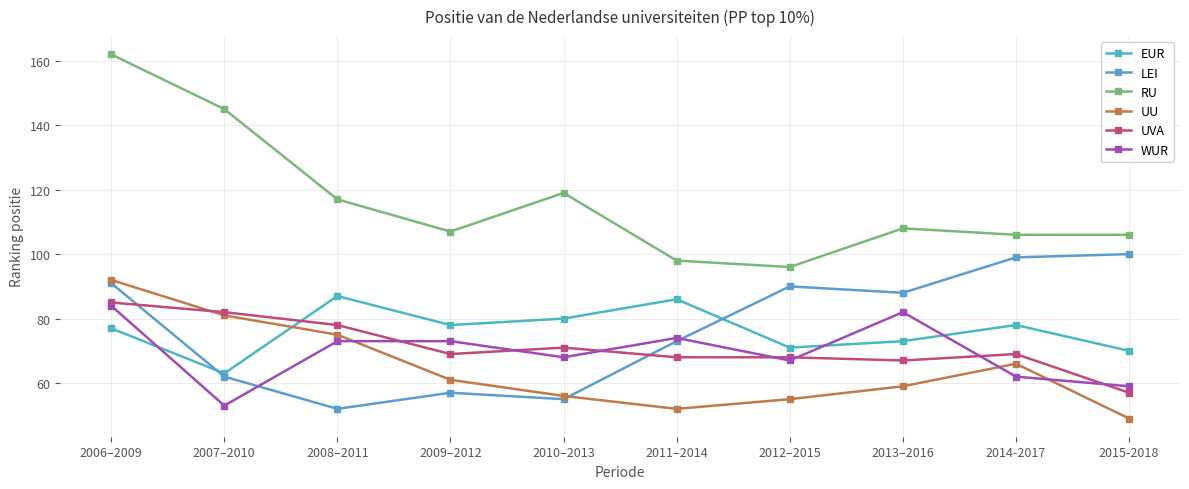

At how many categories does at least one series exceed 152?

1